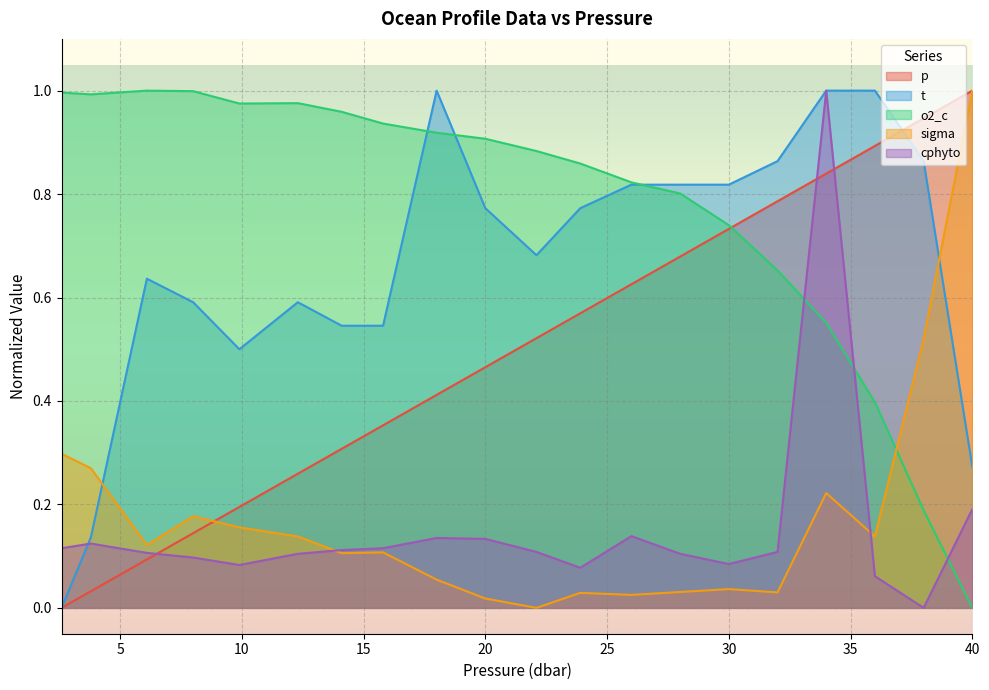

Is the value of sigma at 34.0 greater than the value of p at 2.6?

Yes